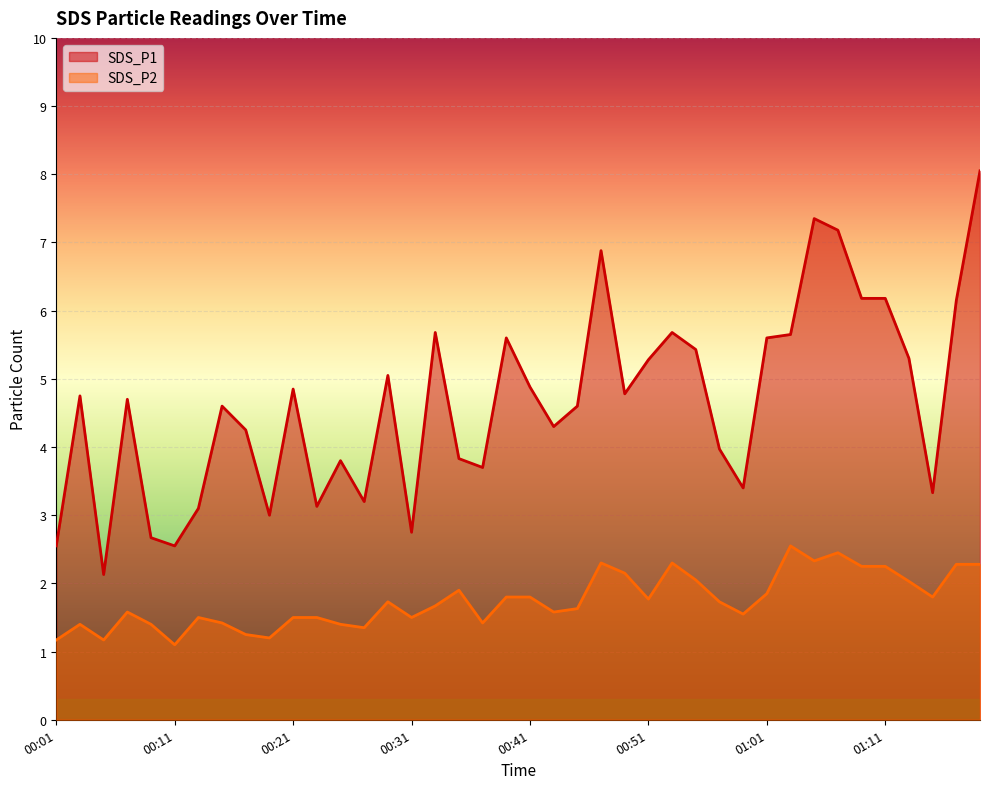

Which series has the largest total across all categories?

SDS_P1